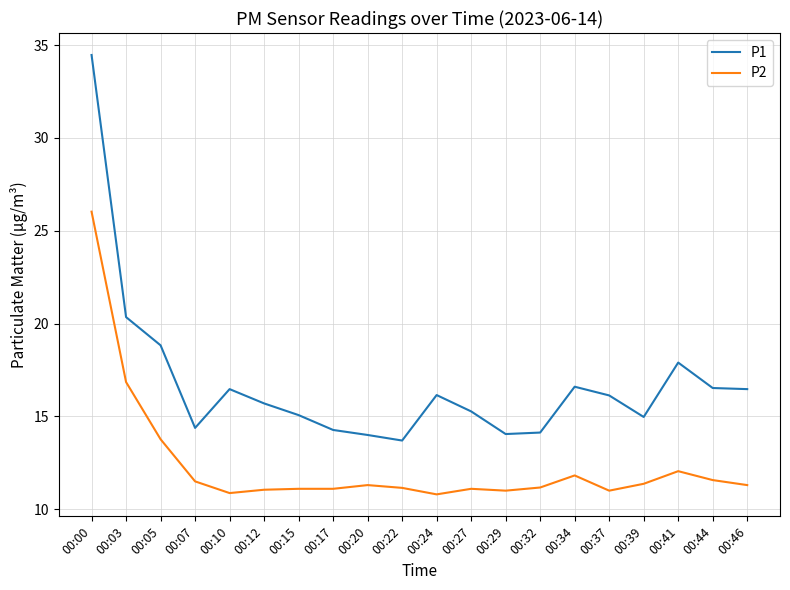

Which series changed the most between 00:00 and 00:37?

P1